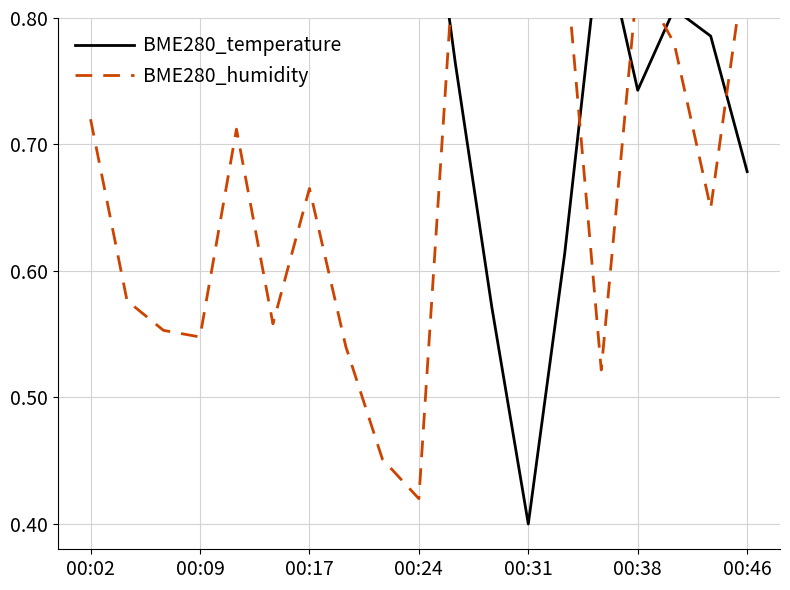

Rank the series by their average value, from lowest to highest.

BME280_humidity, BME280_temperature